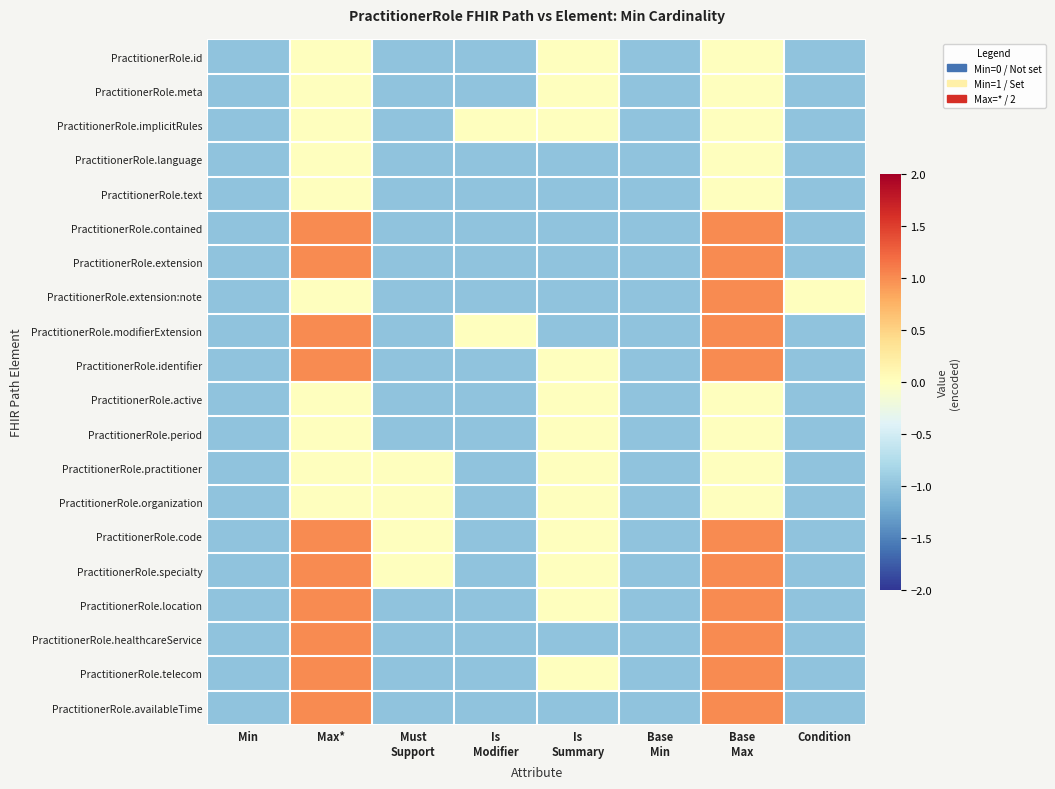

How many series are shown in this chart?

20